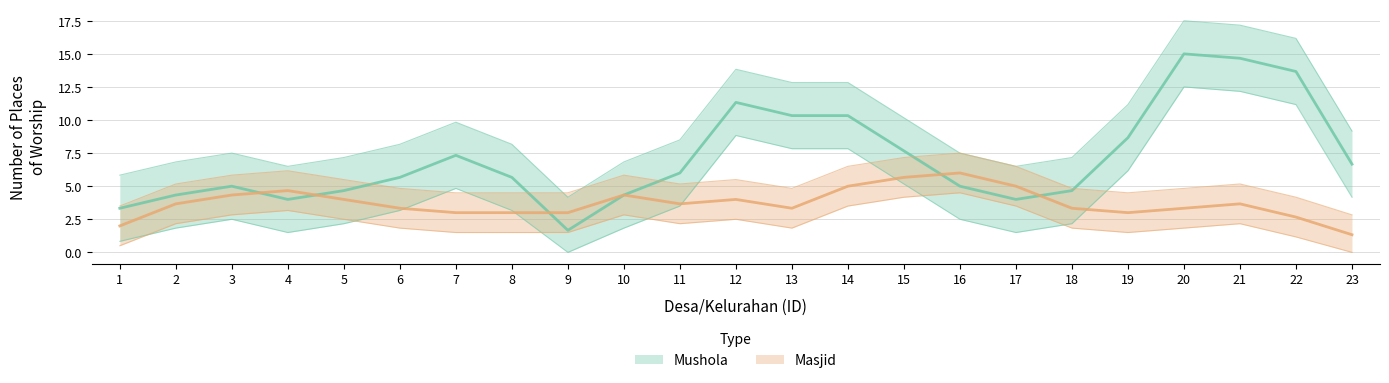

At which category is the sum across all series the highest?

21